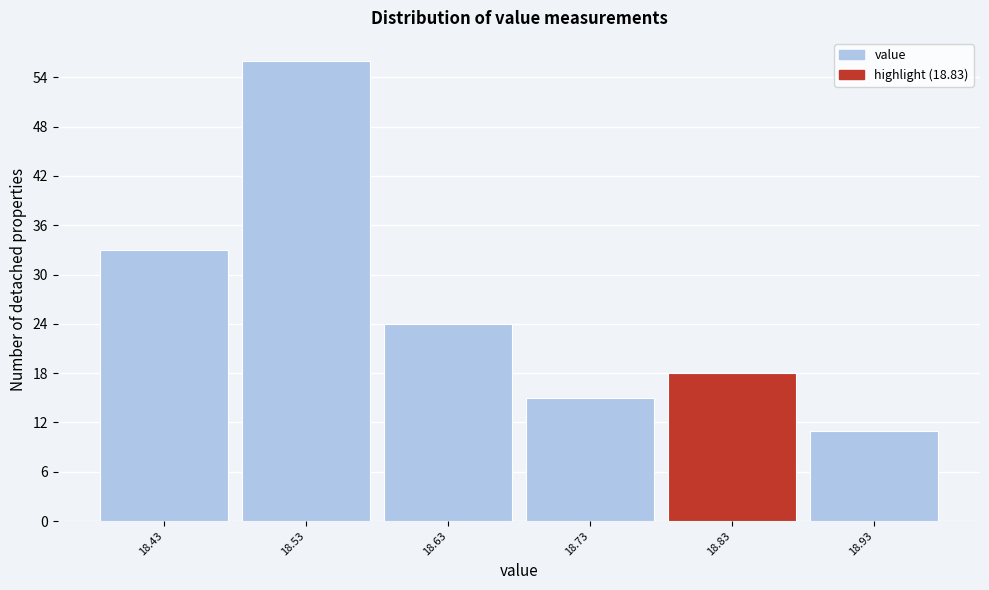

Reading left to right, transcribe this chart: for each bar, give the range it covers on the x-axis and its height. The values are not printed on the chart, so give them approximately, as read against the axis.

18.38 to 18.48: 33
18.48 to 18.58: 56
18.58 to 18.68: 24
18.68 to 18.78: 15
18.78 to 18.88: 18
18.88 to 18.98: 11